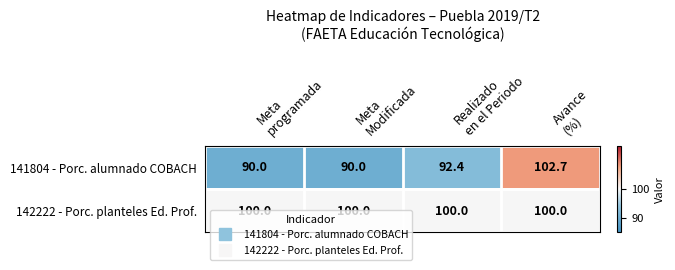

Count the number of categories in the chart.

4